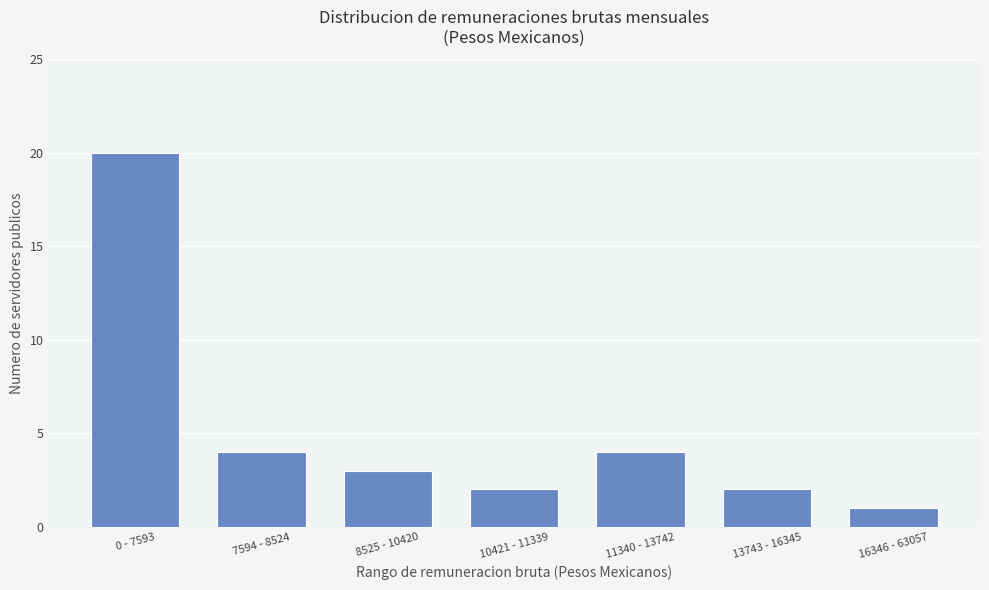

What is the change in value from 11340 - 13742 to 16346 - 63057?

-3